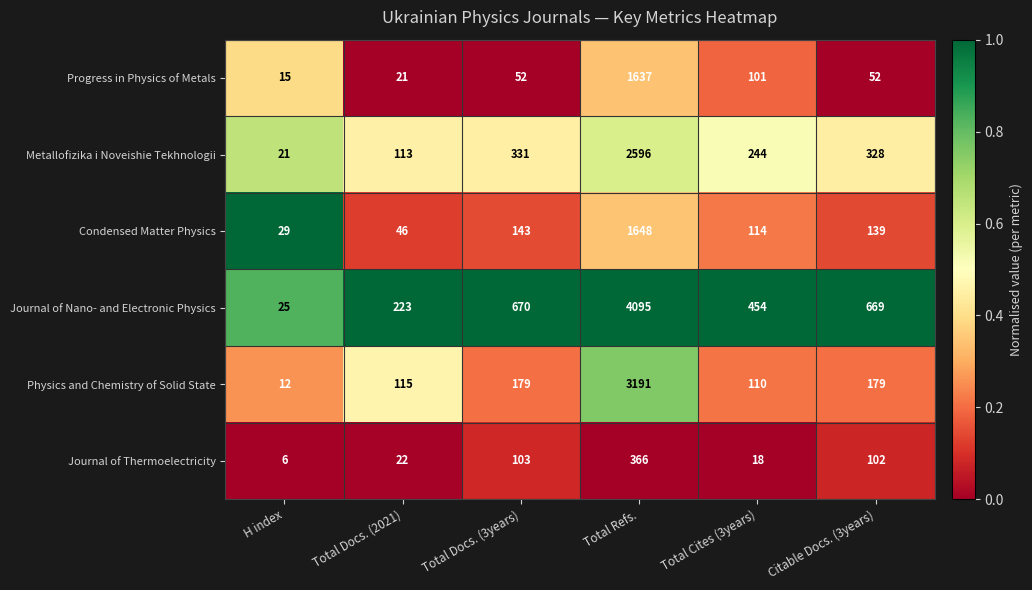

What is the total value across all series at Total Cites (3years)?

1041